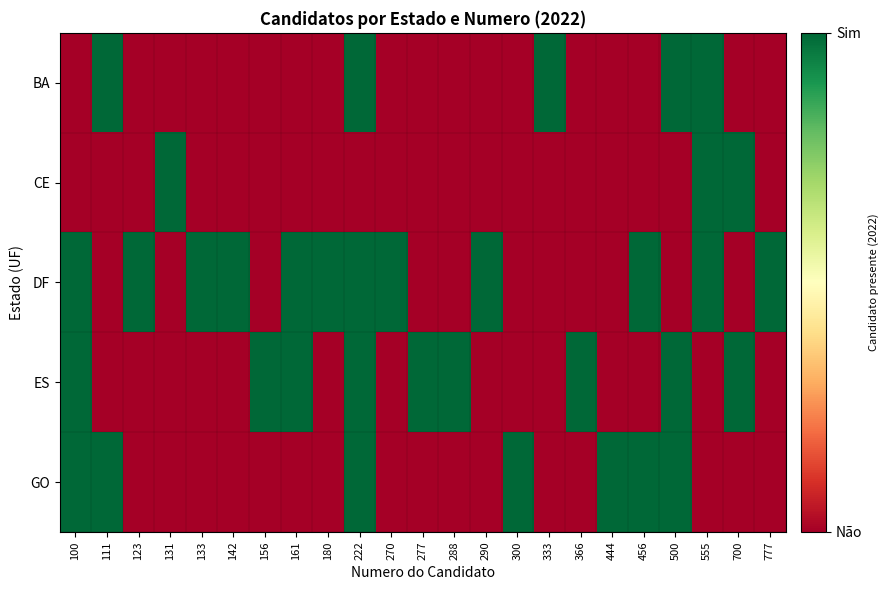

Count the number of categories in the chart.

23